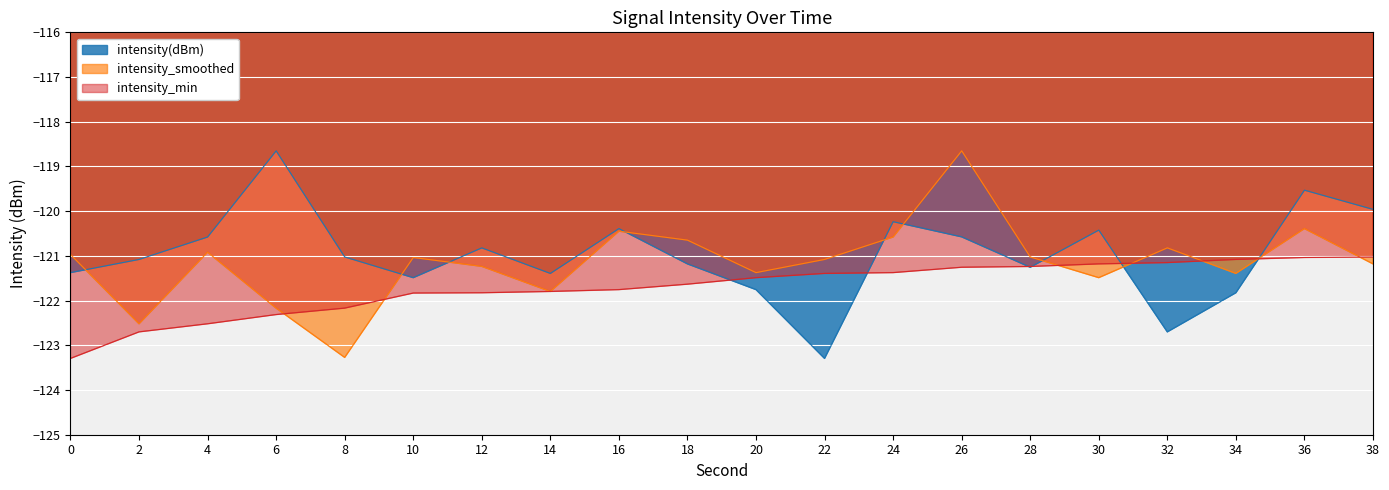

The intensity(dBm) series shows -118.7 at 6. True or false?

True